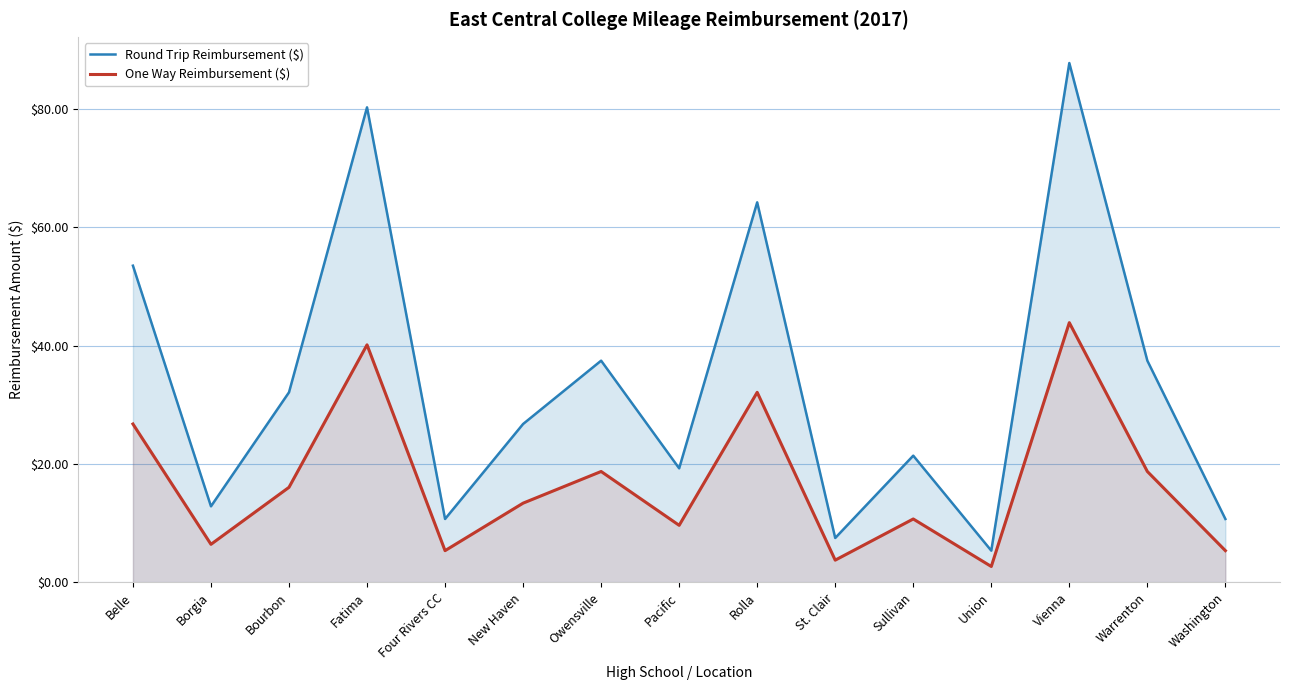

At which label does One Way Reimbursement ($) reach its minimum?

Union